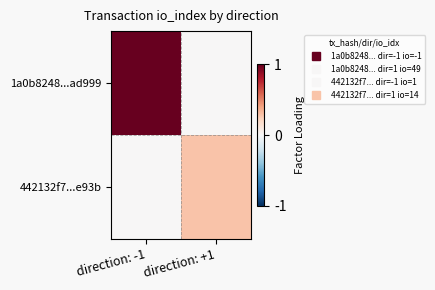

At how many categories does at least one series exceed 0?

2